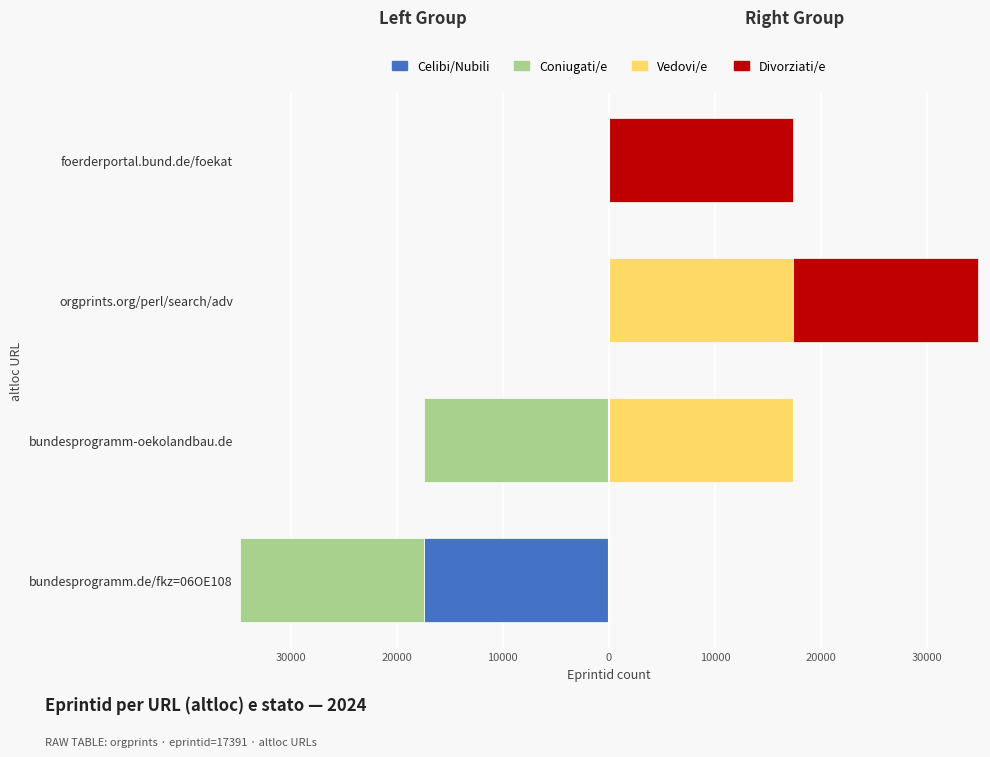

What is the sum of all Celibi/Nubili values?

-17391